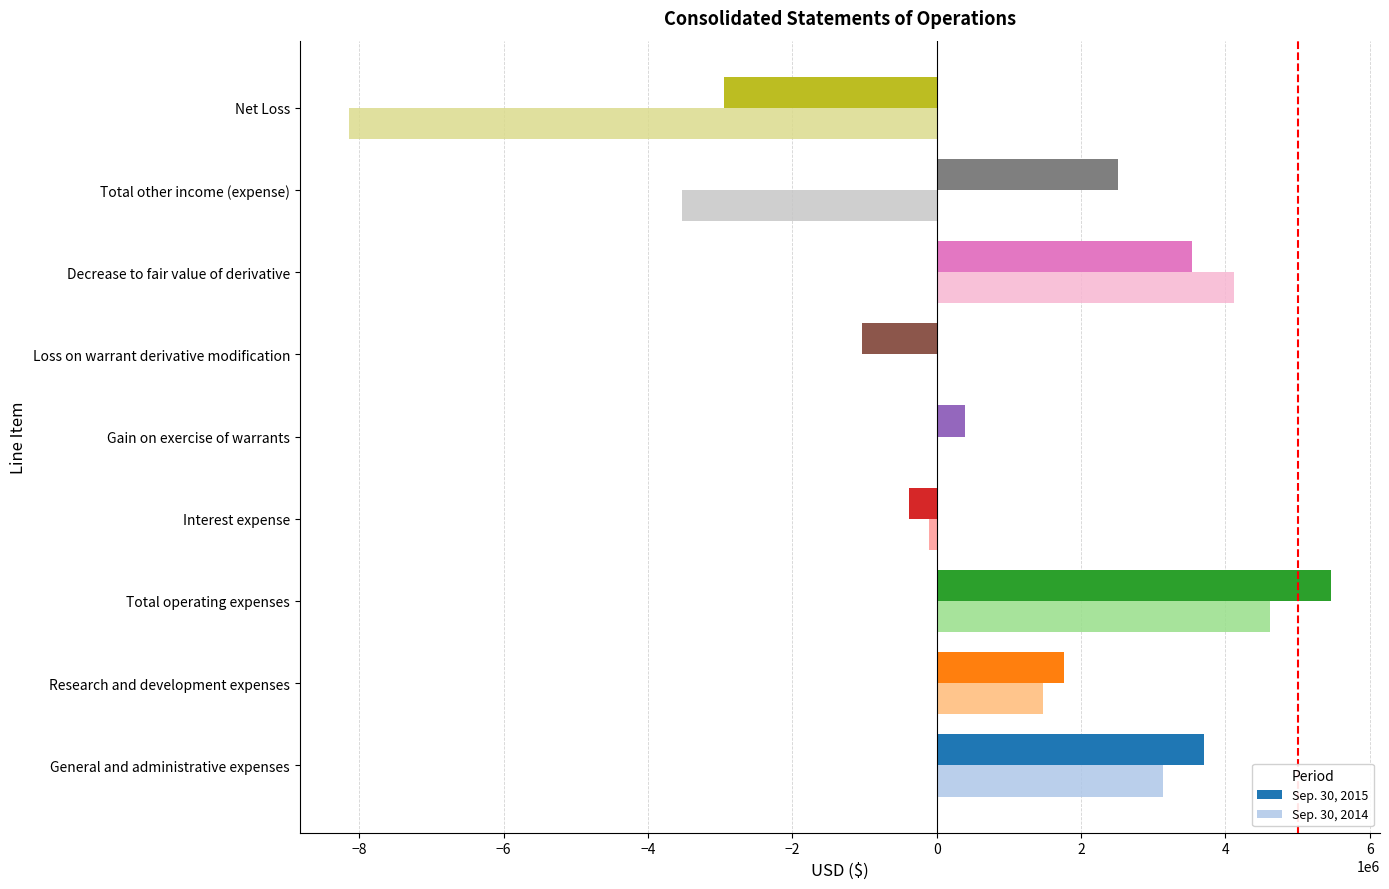

The value of Sep. 30, 2014 at Loss on warrant derivative modification is 0. True or false?

True